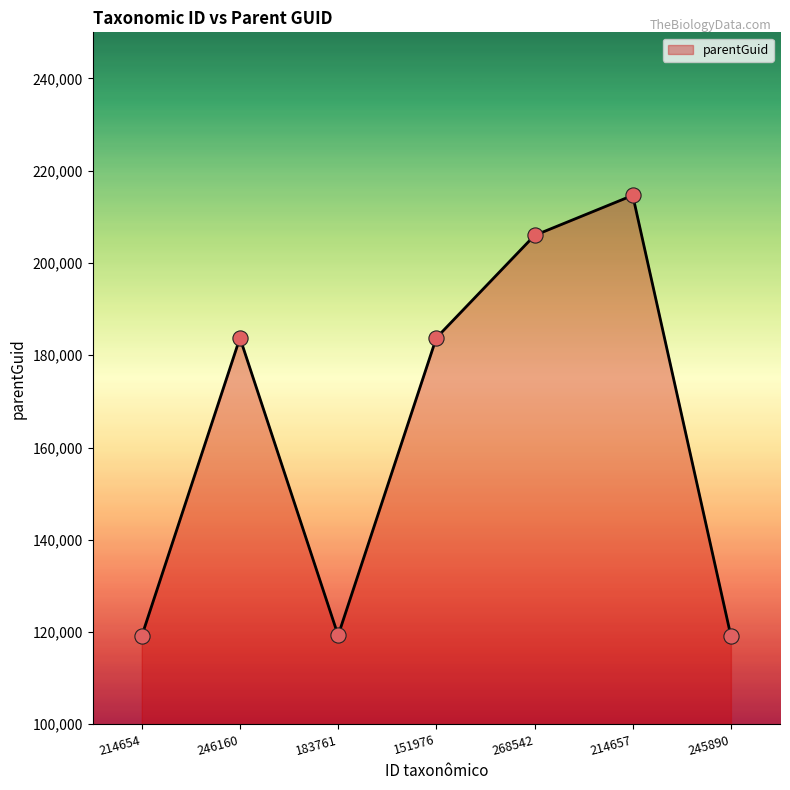

What is the change in value from 214654 to 214657?

+95535